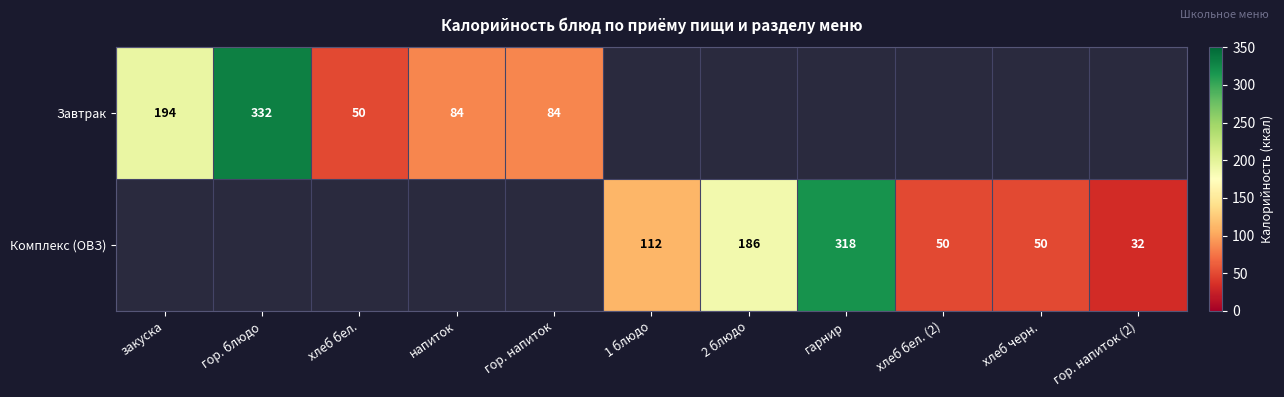

The value of Комплекс (ОВЗ) at гарнир is 144. True or false?

False